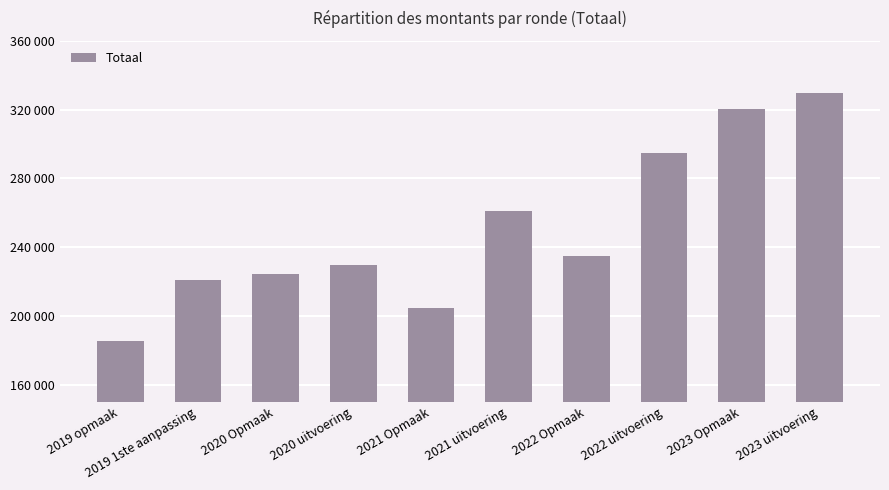

Between 2023 Opmaak and 2023 uitvoering, which is larger?

2023 uitvoering